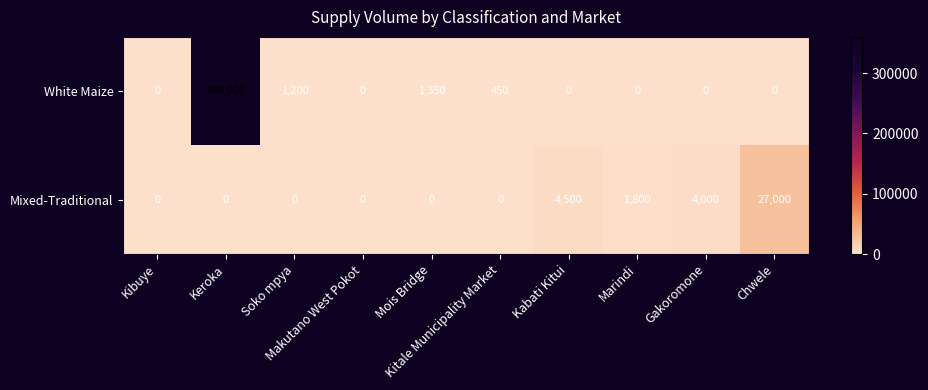

What is the spread (max minus min) of values at Chwele?

27000